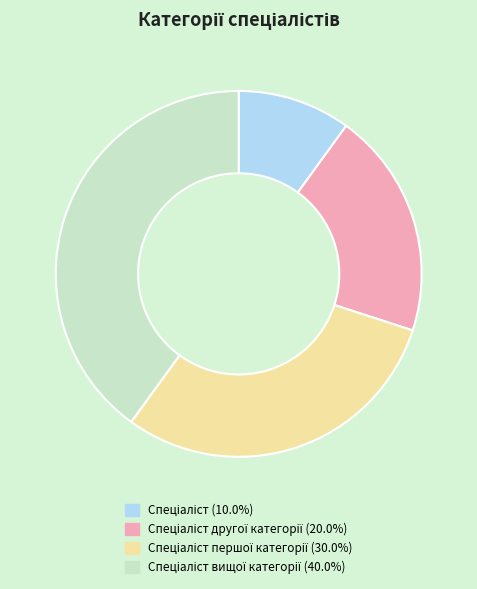

Count the number of slices in the pie.

4